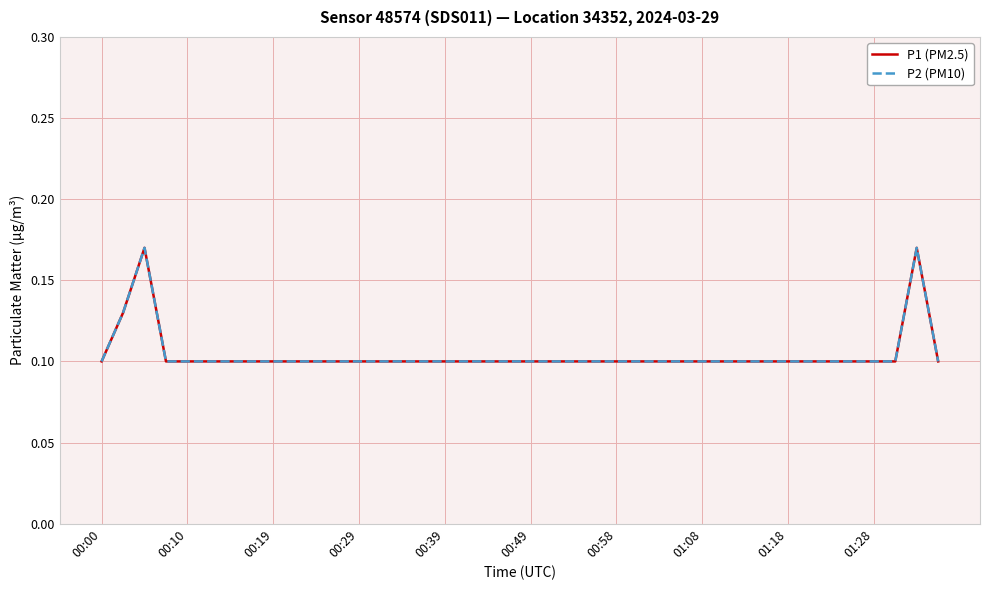

Does the chart display data point markers on the line(s)?

No